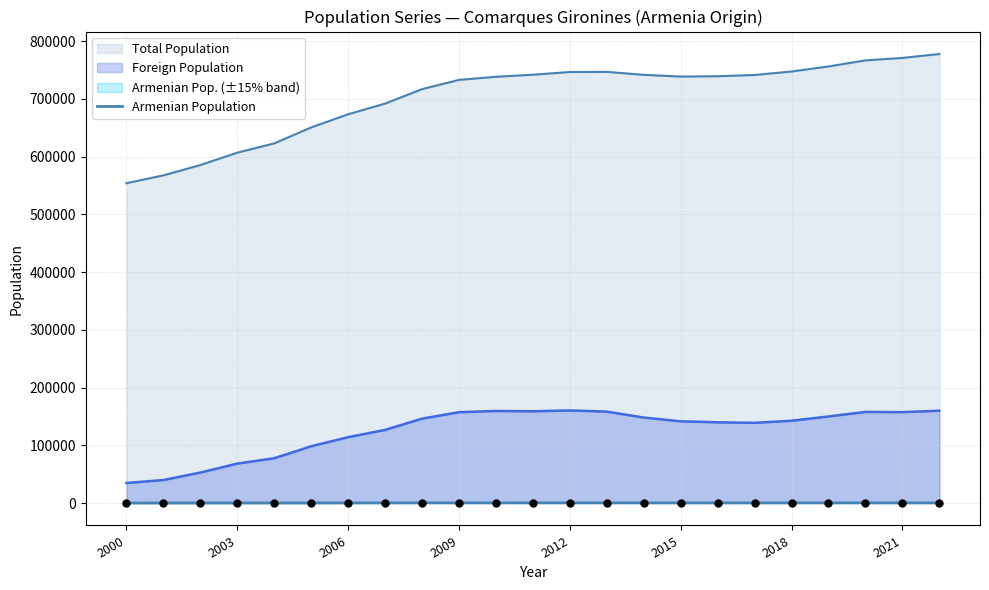

What is the change in value from 16 to 20?

+41